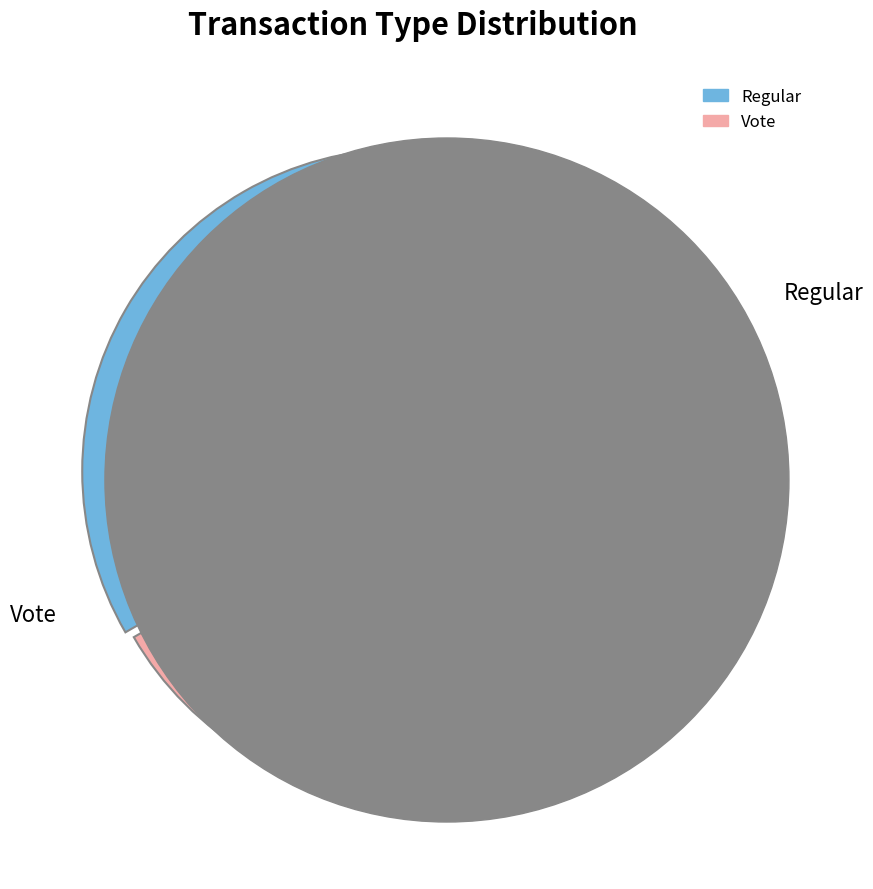

To the nearest percent, what percentage of the pie is Regular?

33%